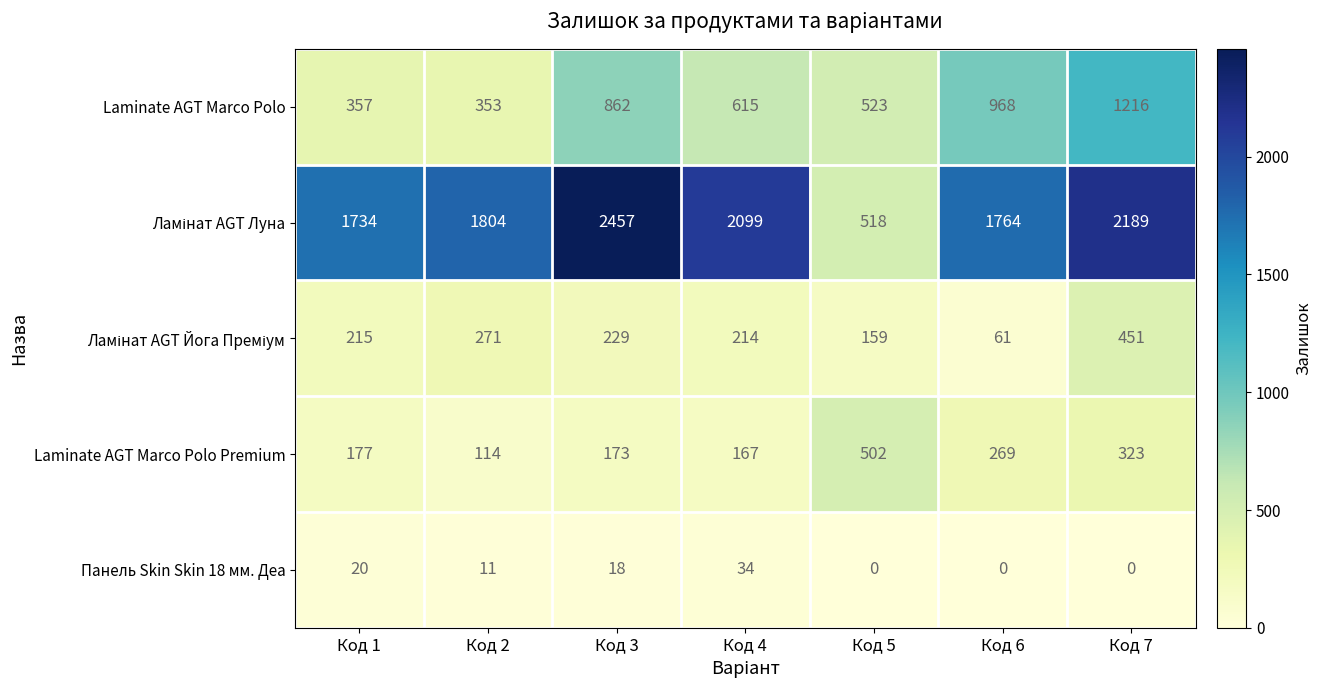

At which category is the sum across all series the highest?

Код 7